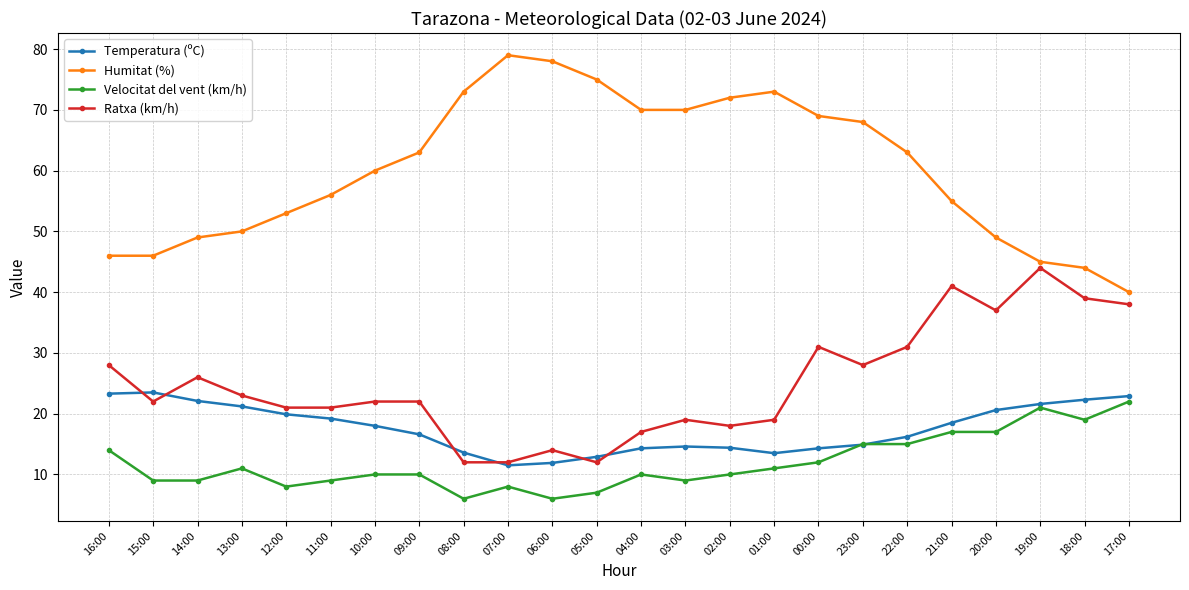

True or false: Temperatura (ºC) has a value of 7.1 at 15:00.

False